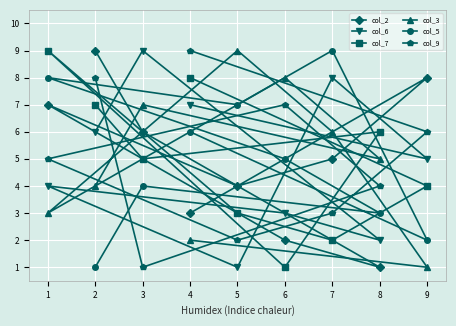

What is the spread (max minus min) of values at 2?

8